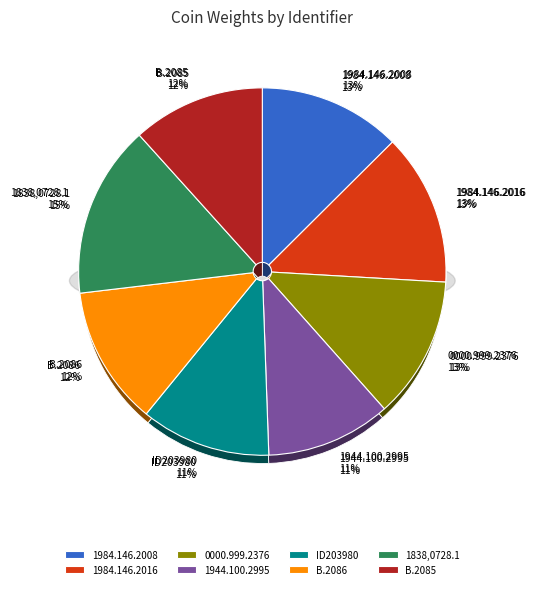

To the nearest percent, what is the average slice percentage?

12%